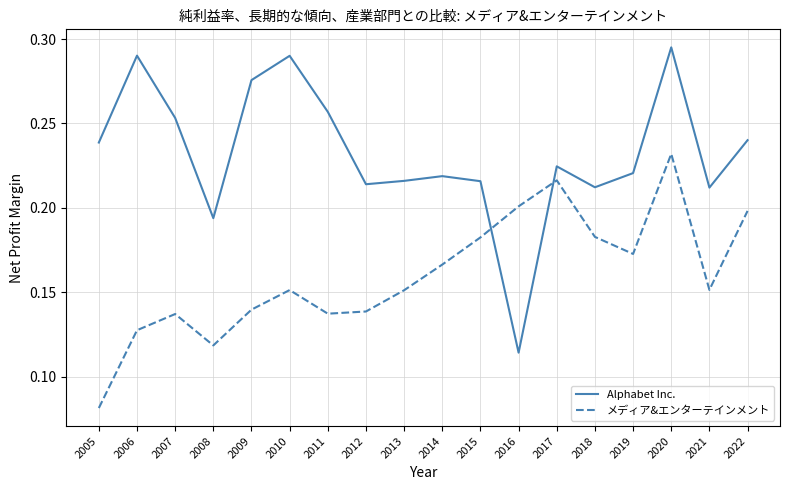

At which label does Alphabet Inc. reach its peak?

2020